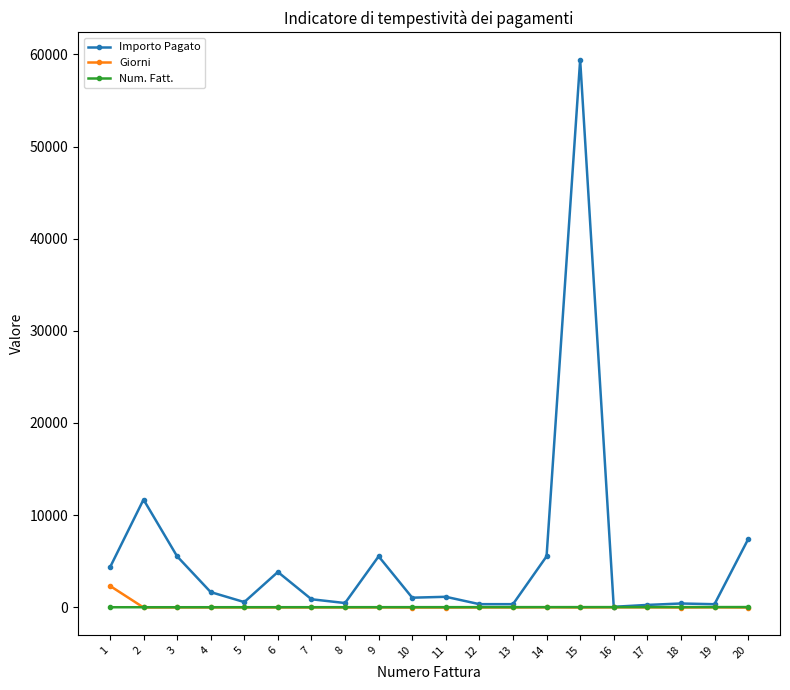

What is the maximum value shown in the chart?

59412.1